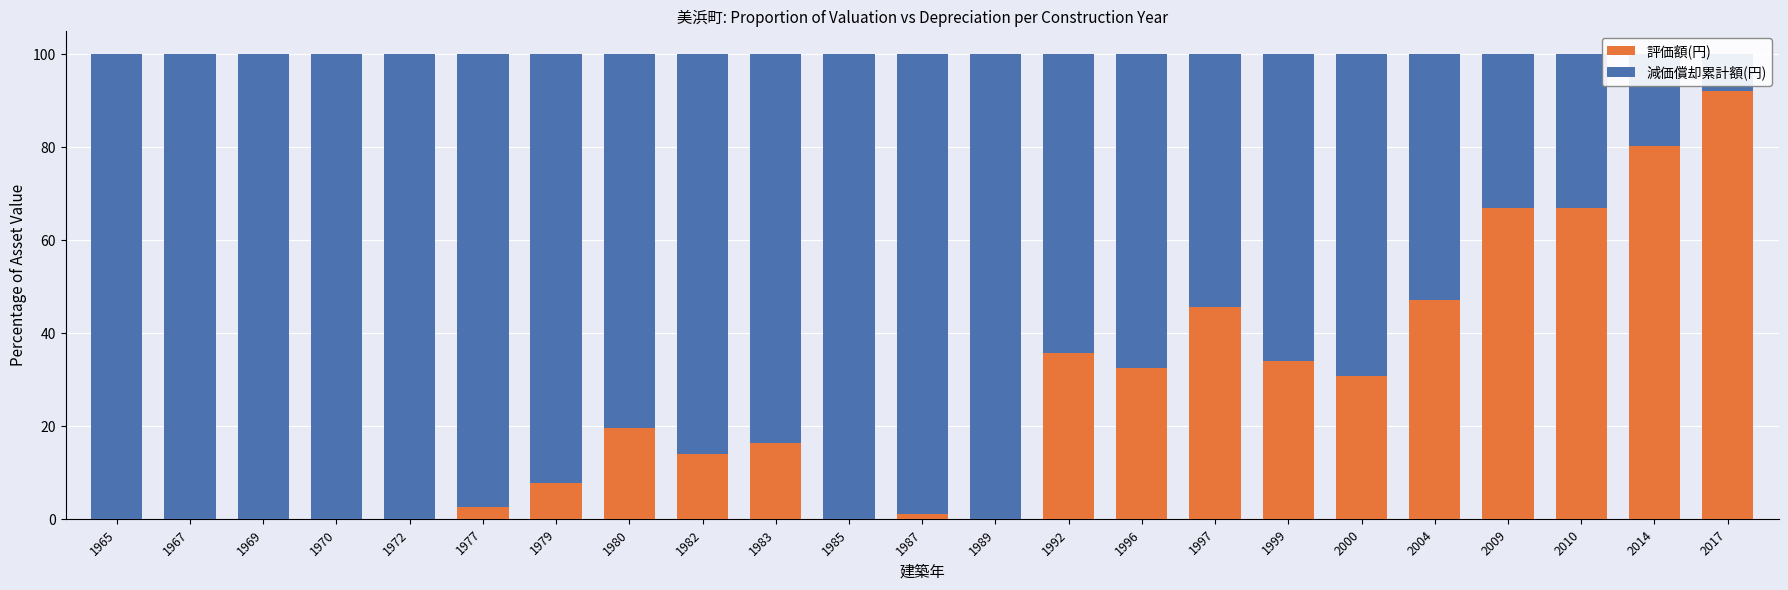

Which category has the lowest value in the 減価償却累計額(円) series?

2017